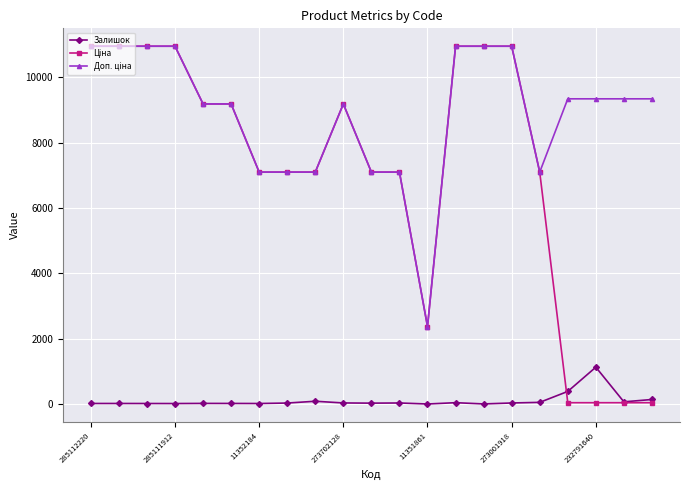

How many categories are shown in the chart?

21